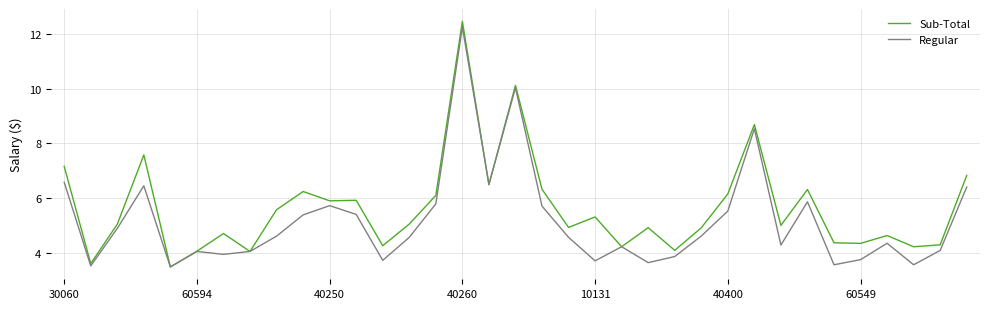

Rank the series by their average value, from lowest to highest.

Regular, Sub-Total